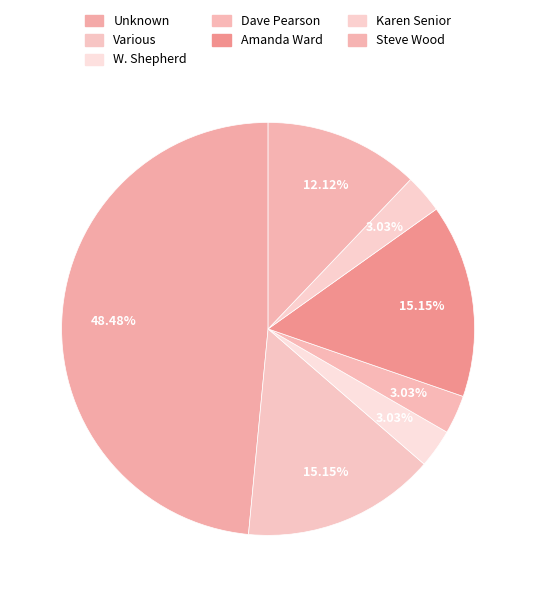

Is it true that W. Shepherd is 3% of the pie?

True